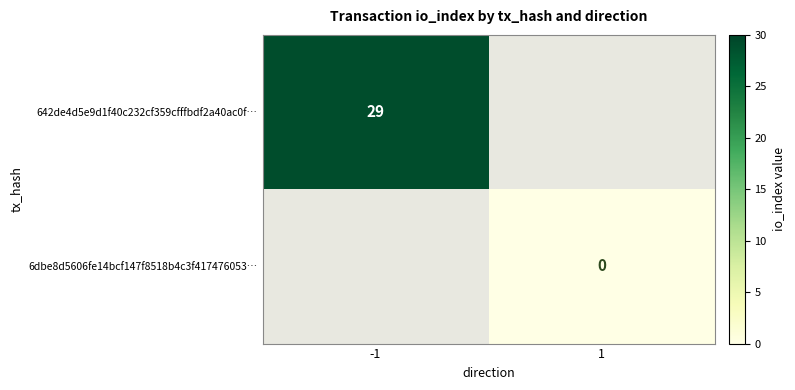

Count the number of categories in the chart.

2